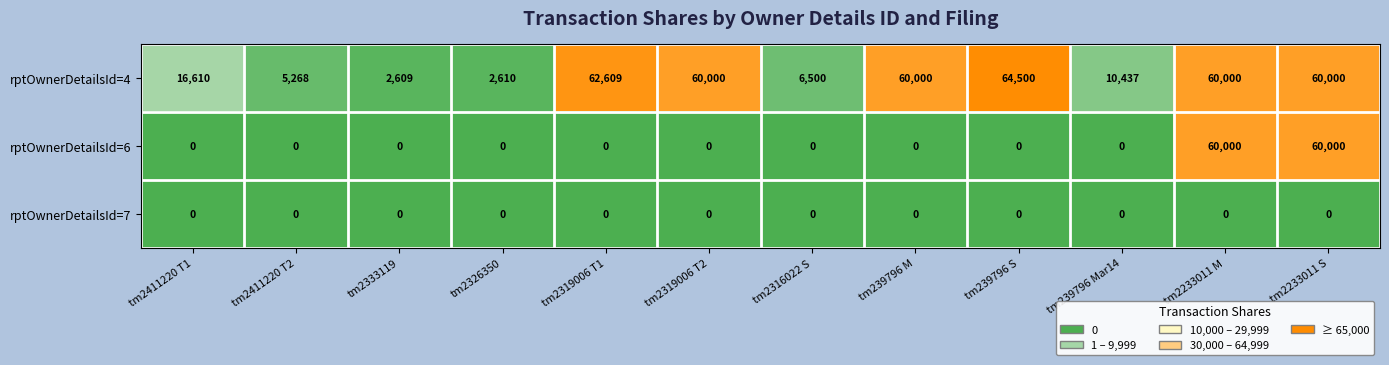

Which category has the highest value across all series?

tm239796 S